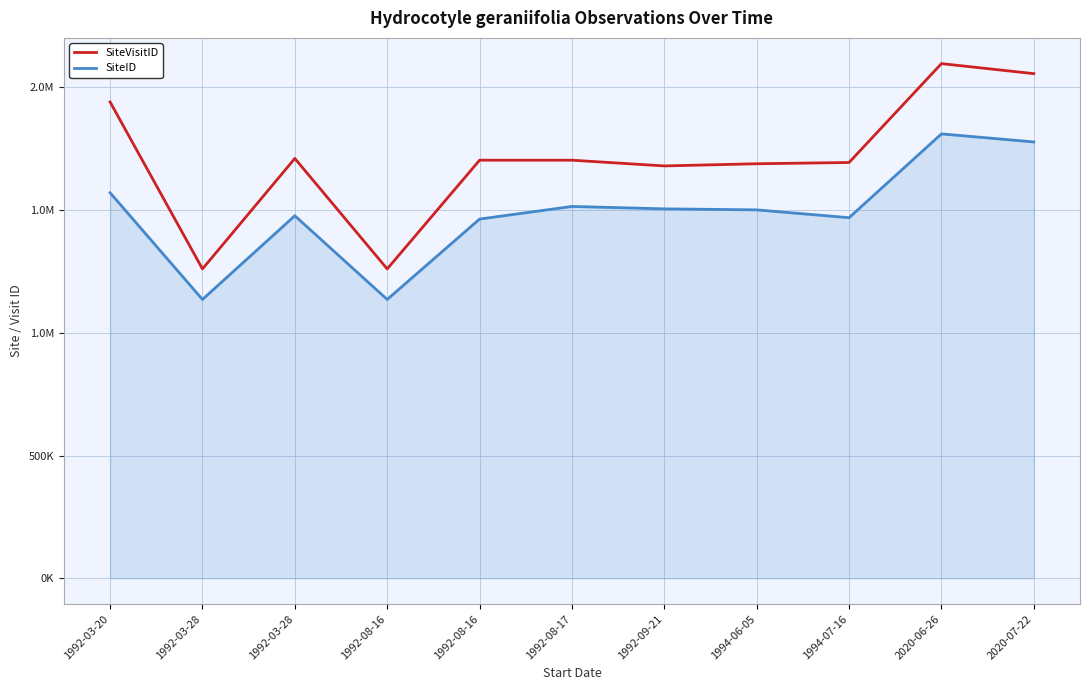

What are all the series names shown in the legend?

SiteVisitID, SiteID